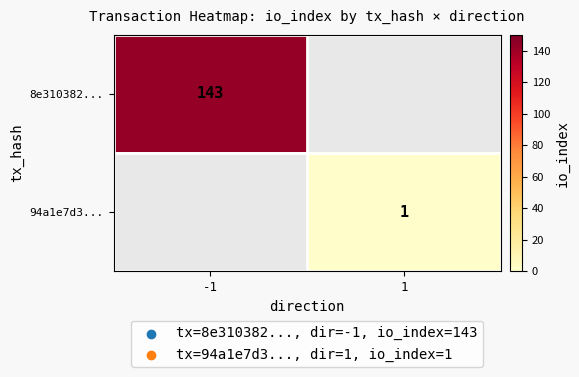

Which has a higher value, 1 or -1?

-1